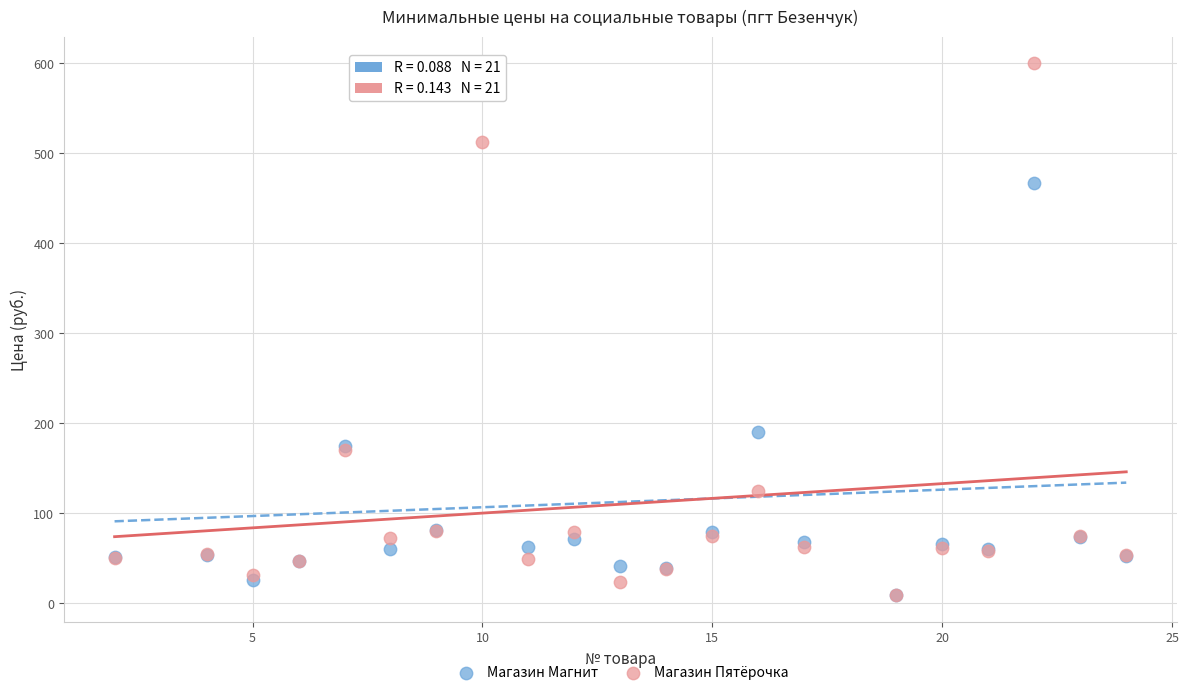

In the Магазин Пятёрочка series, what Y value is closest to 304?

170.0